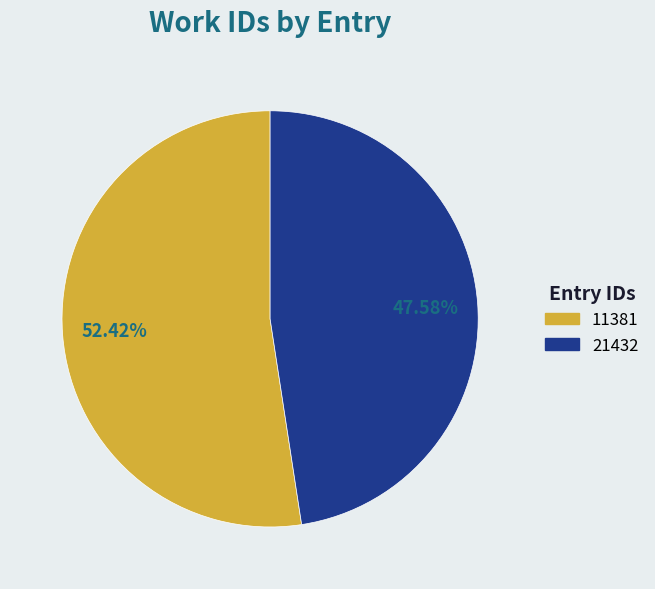

Between 11381 and 21432, which is larger?

11381